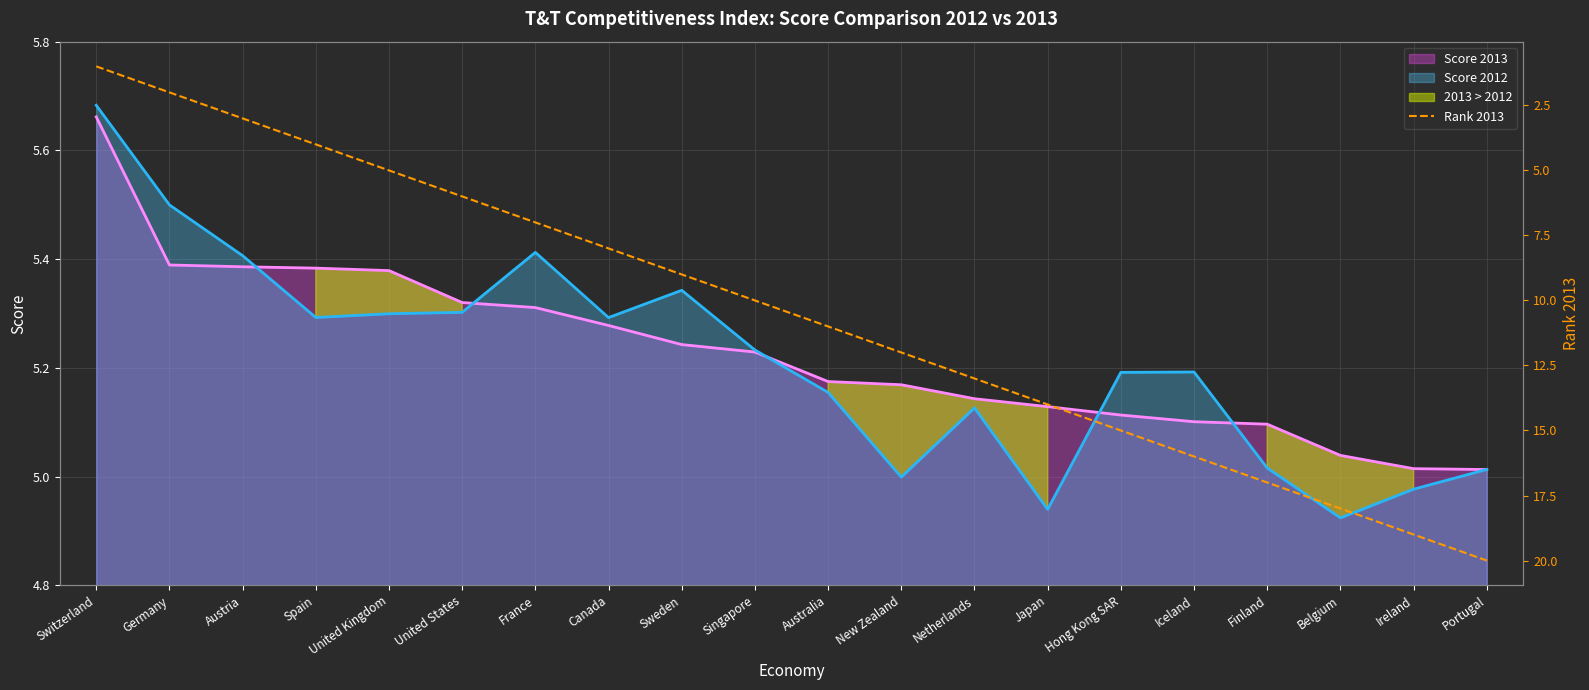

At which label does the data first exceed 11?

New Zealand